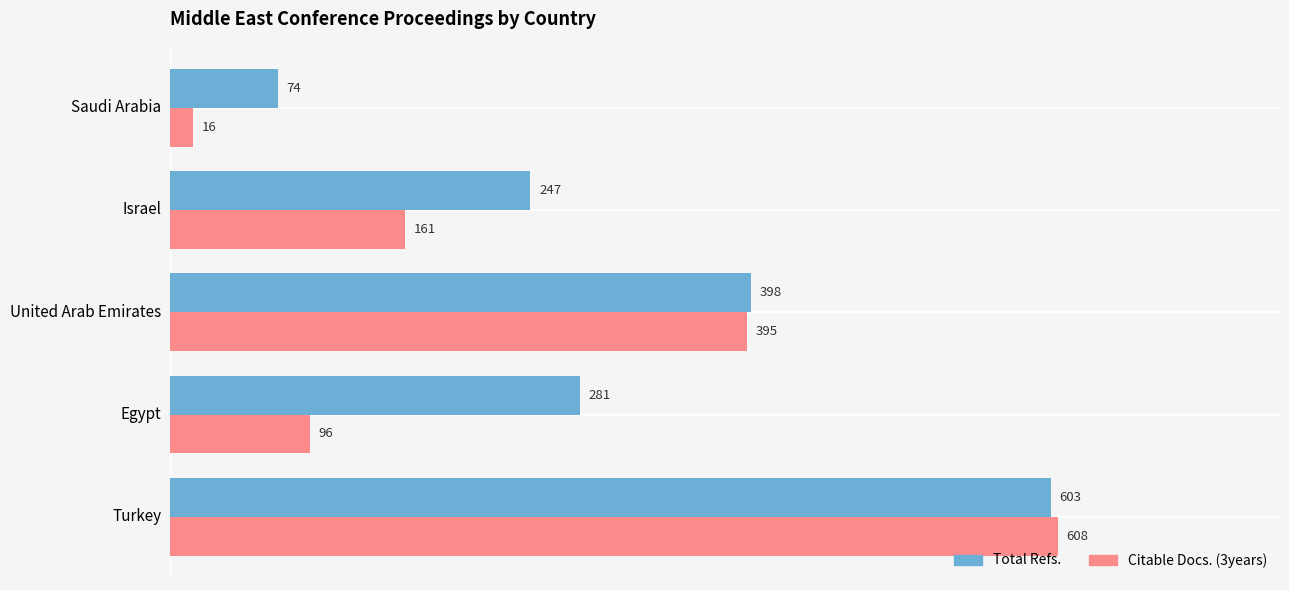

At how many categories does at least one series exceed 193?

4